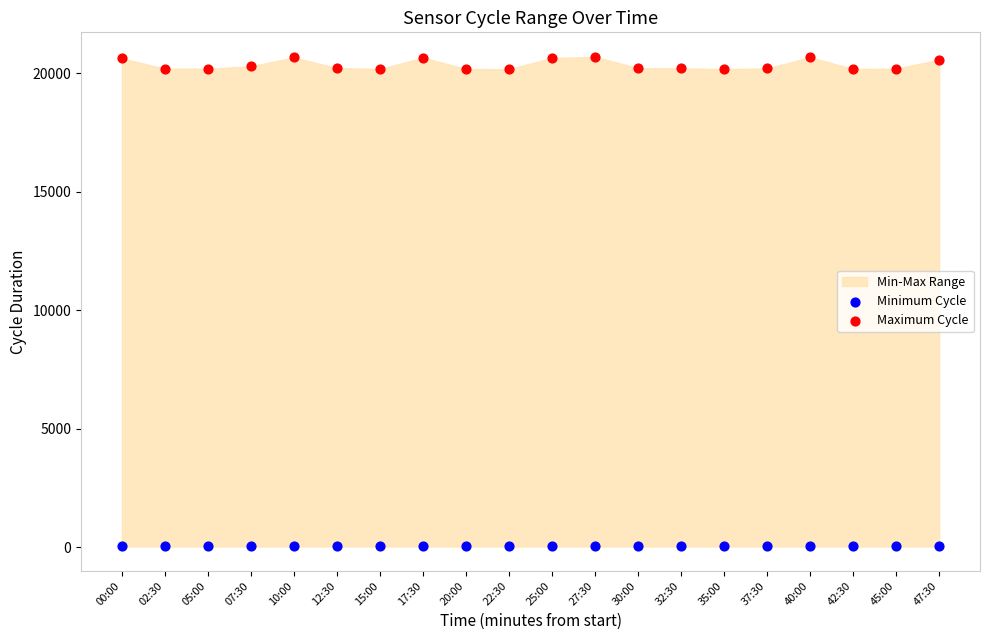

Which series contains the highest Y value?

Maximum Cycle